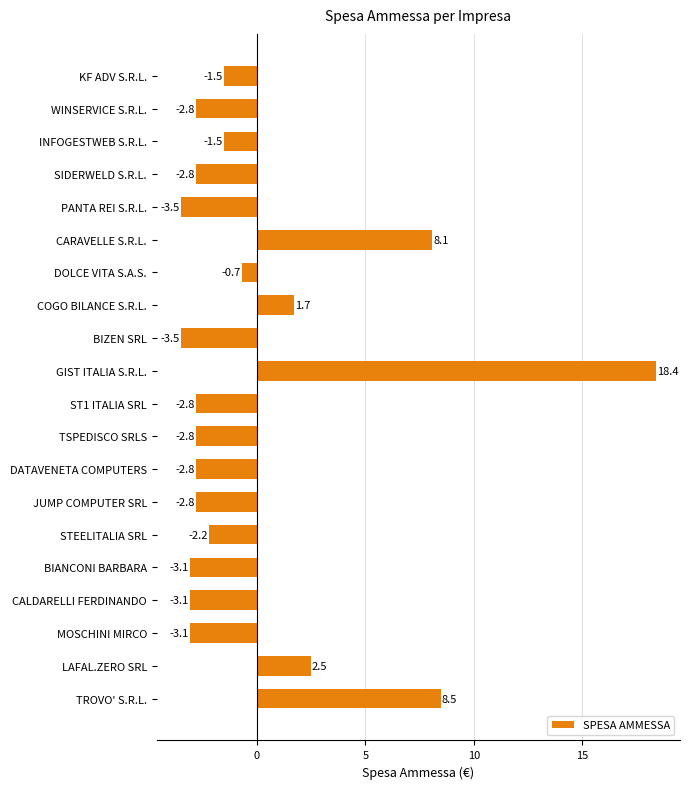

How many values exceed -2?

8